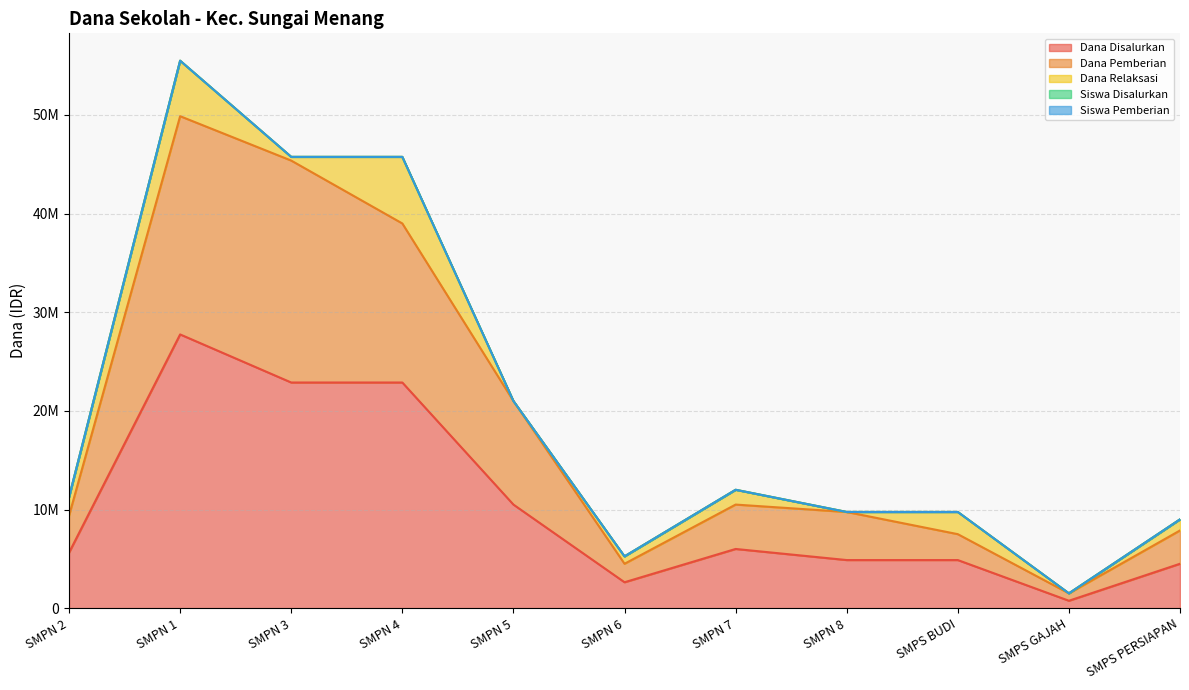

What is the total value across all series at SMPN 8?

34125021